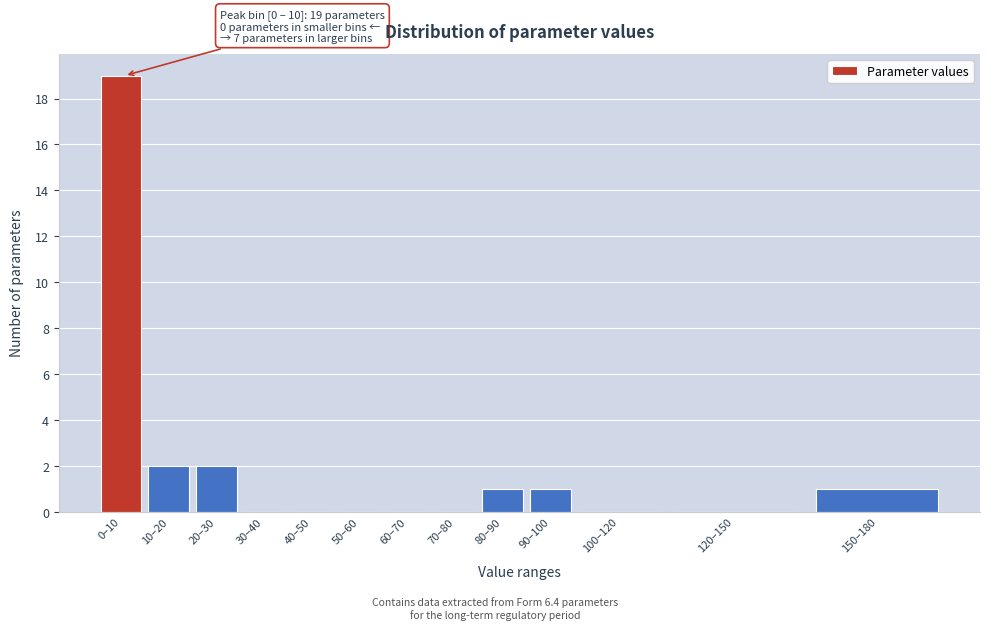

Reading right to left, list all the values displayed in this chart.

150–180=1	120–150=0	100–120=0	90–100=1	80–90=1	70–80=0	60–70=0	50–60=0	40–50=0	30–40=0	20–30=2	10–20=2	0–10=19